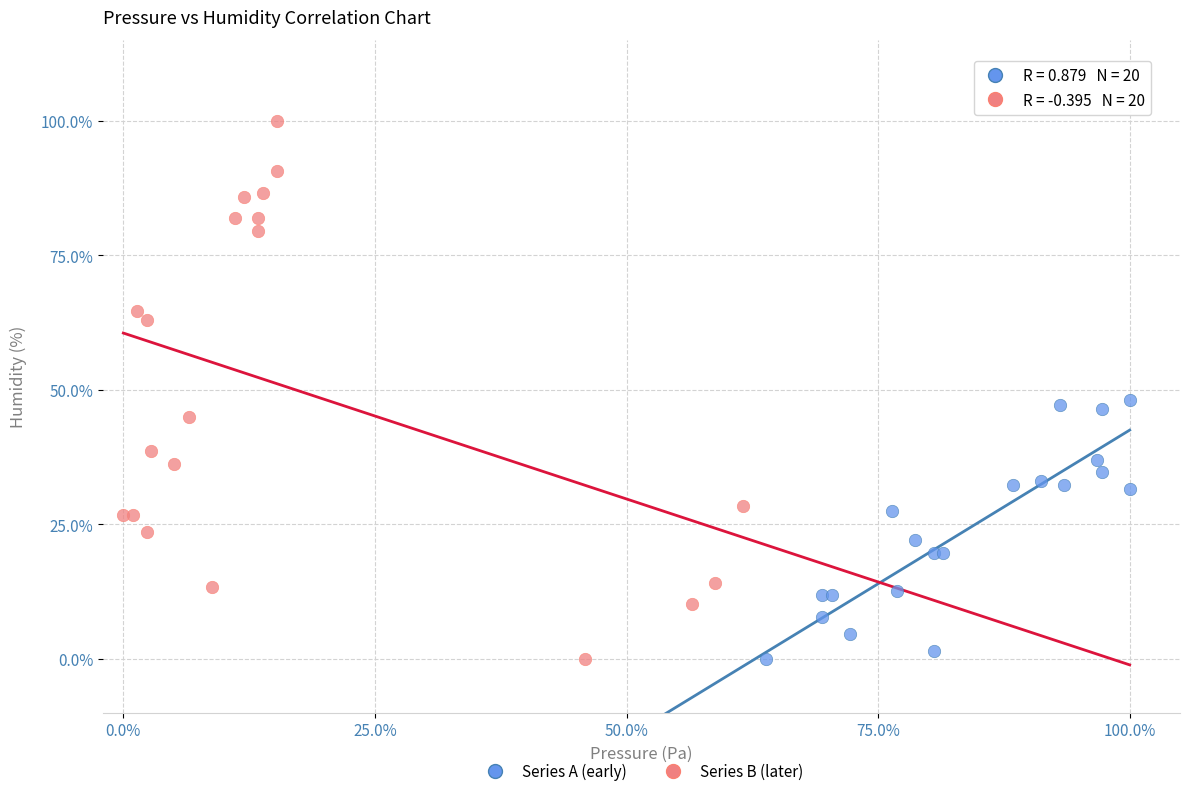

What are all the series names shown in the legend?

Series A (early), Series B (later)